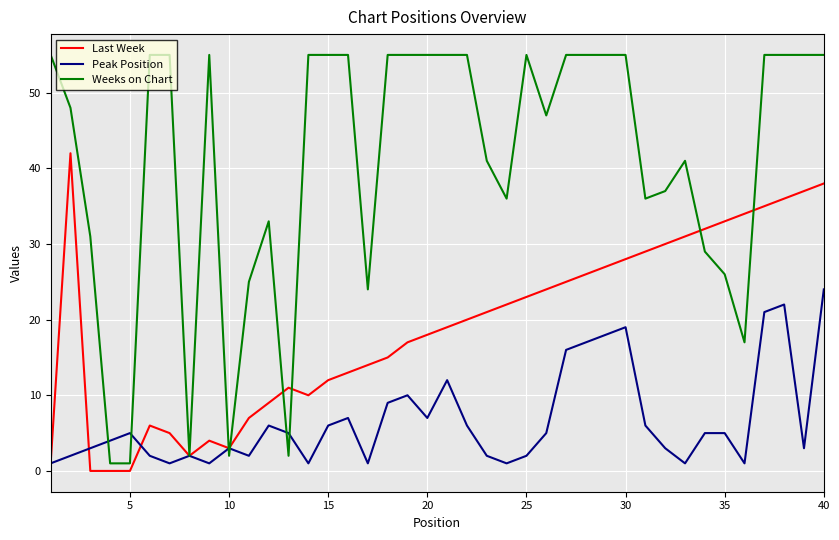

What is the highest value of the Weeks on Chart series?

55